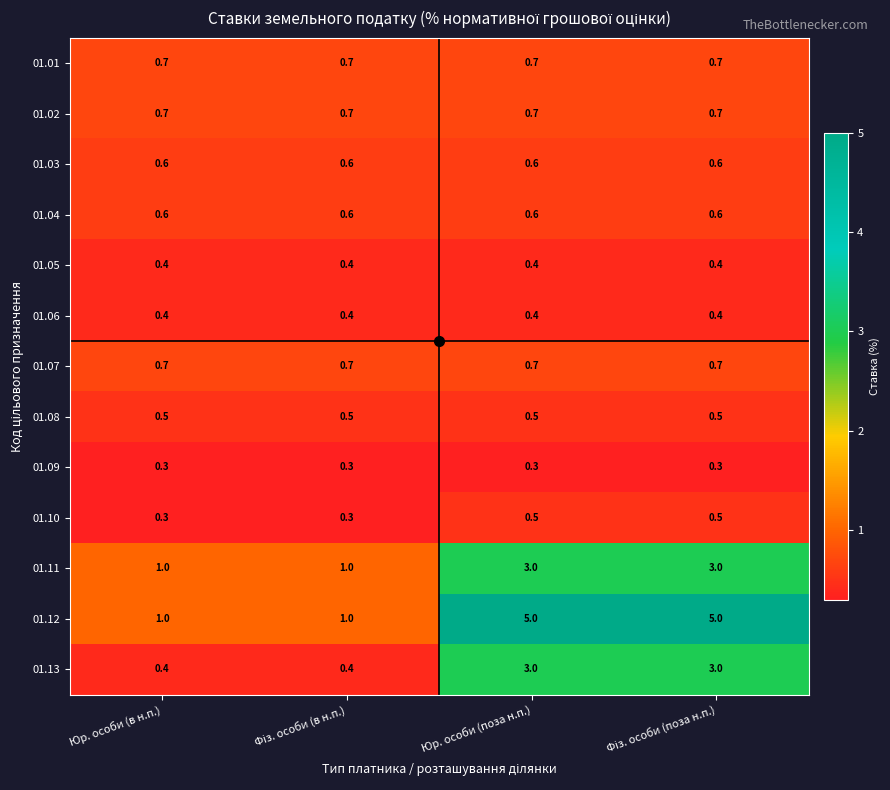

Is the value of 01.10 at Юр. особи (в н.п.) greater than the value of 01.12 at Юр. особи (в н.п.)?

No